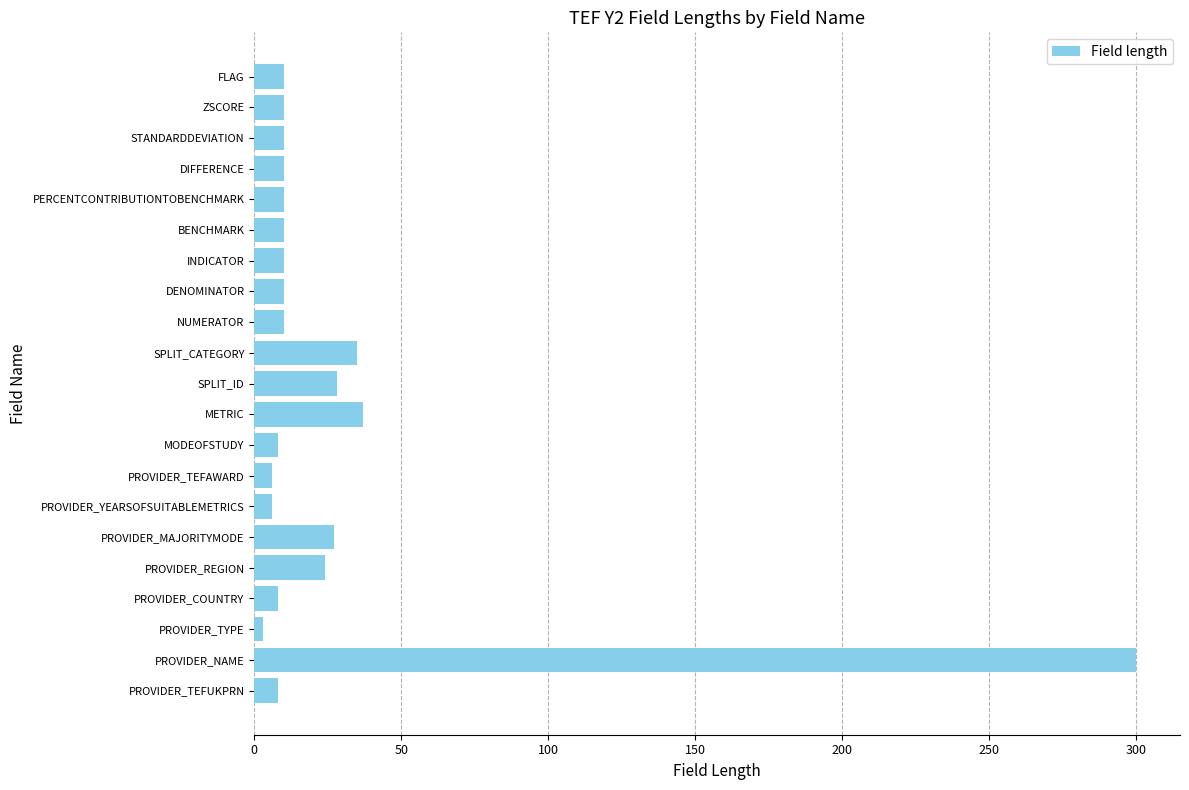

What is the sum of all values?

580